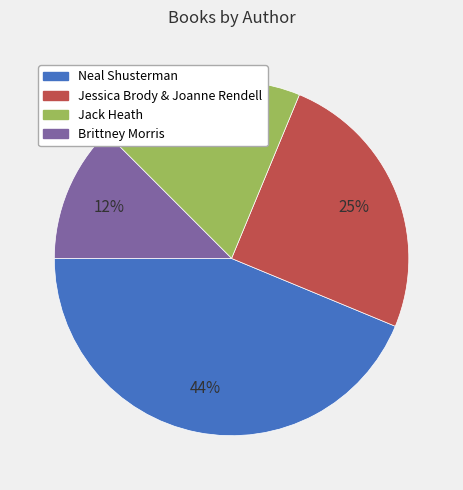

How many segments does this pie chart have?

4